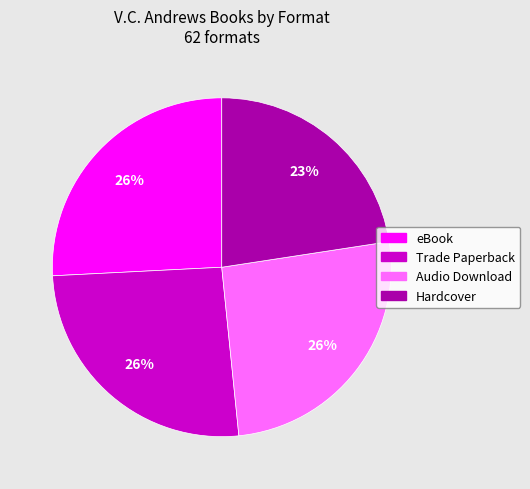

How many slices are in this pie chart?

4